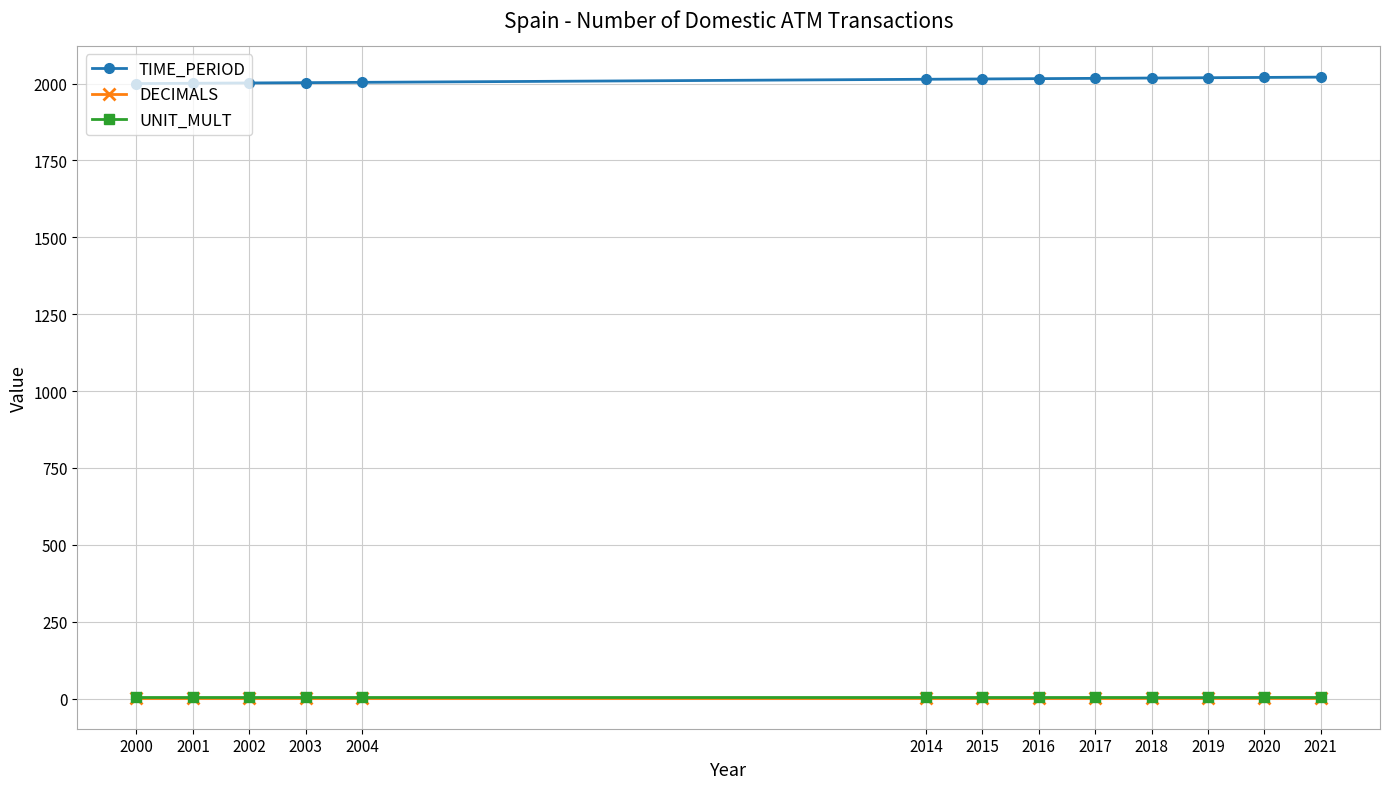

True or false: TIME_PERIOD and DECIMALS cross at least once.

False